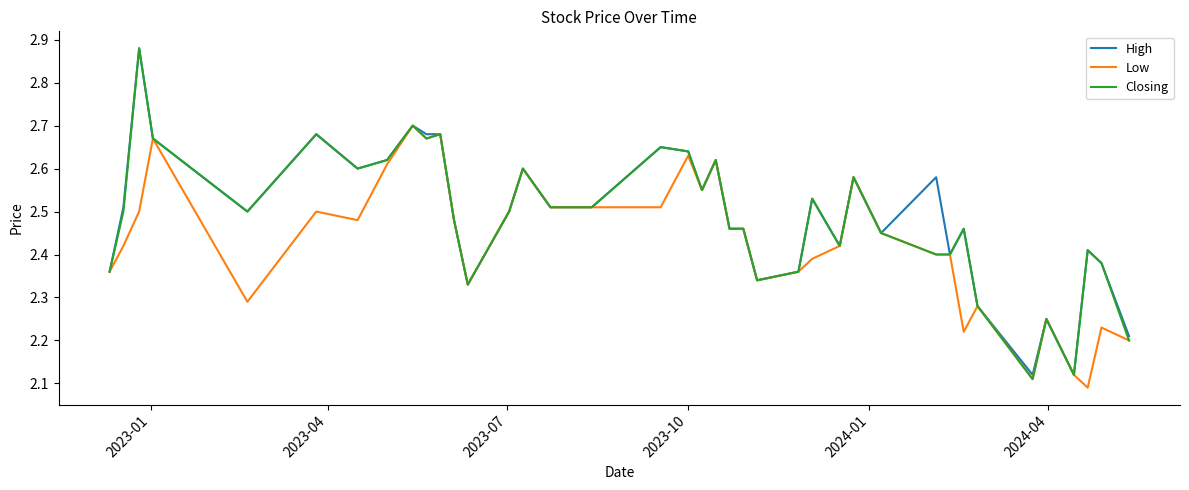

What is the average value of the Low series?

2.4